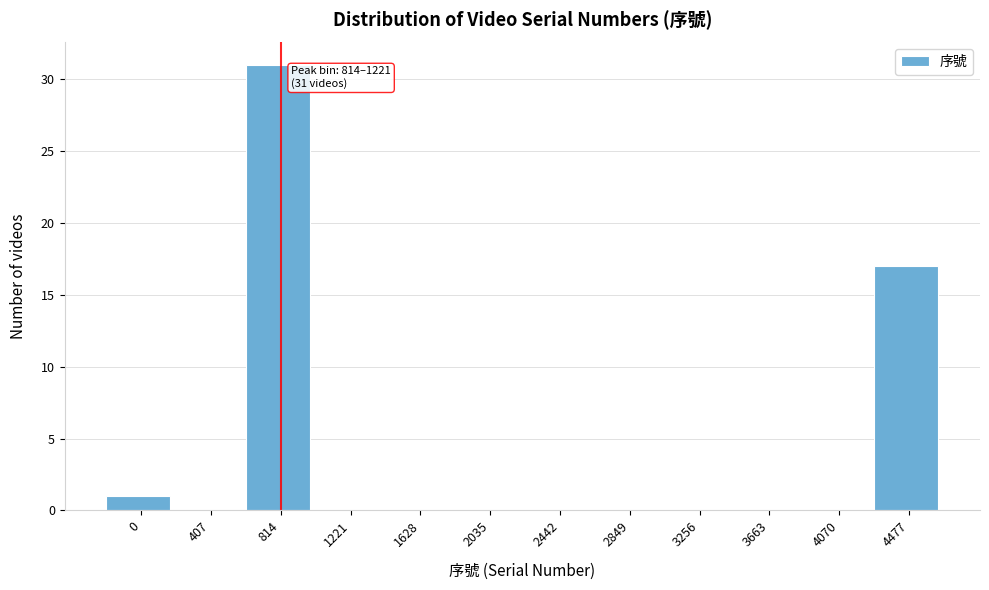

Reading left to right, extract all data points from this chart.

0=1	407=0	814=31	1221=0	1628=0	2035=0	2442=0	2849=0	3256=0	3663=0	4070=0	4477=17